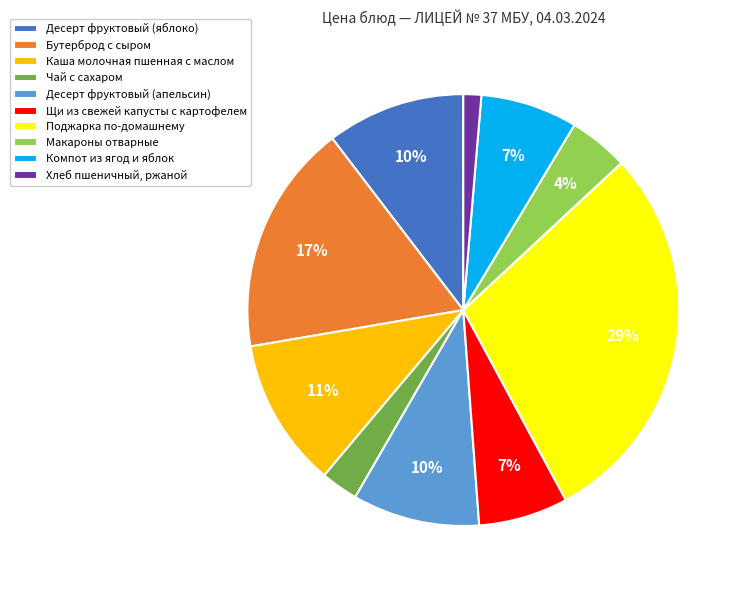

Is there a majority slice in this chart?

No